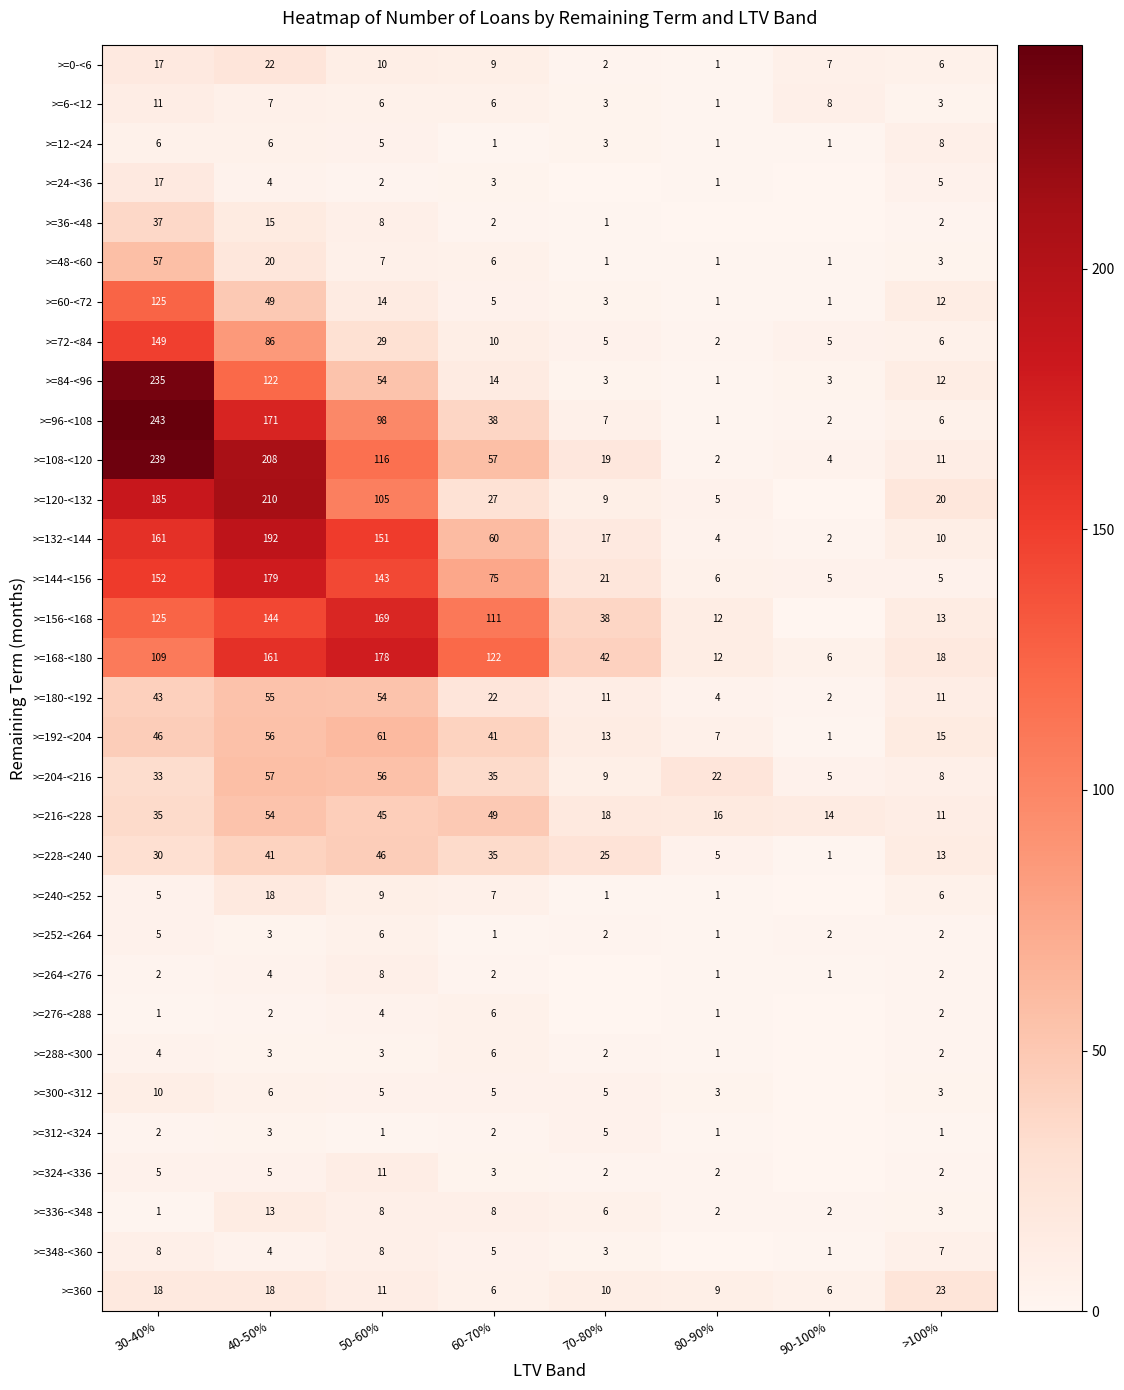

Between 40-50% and 50-60%, which series saw the biggest shift?

>=120-<132